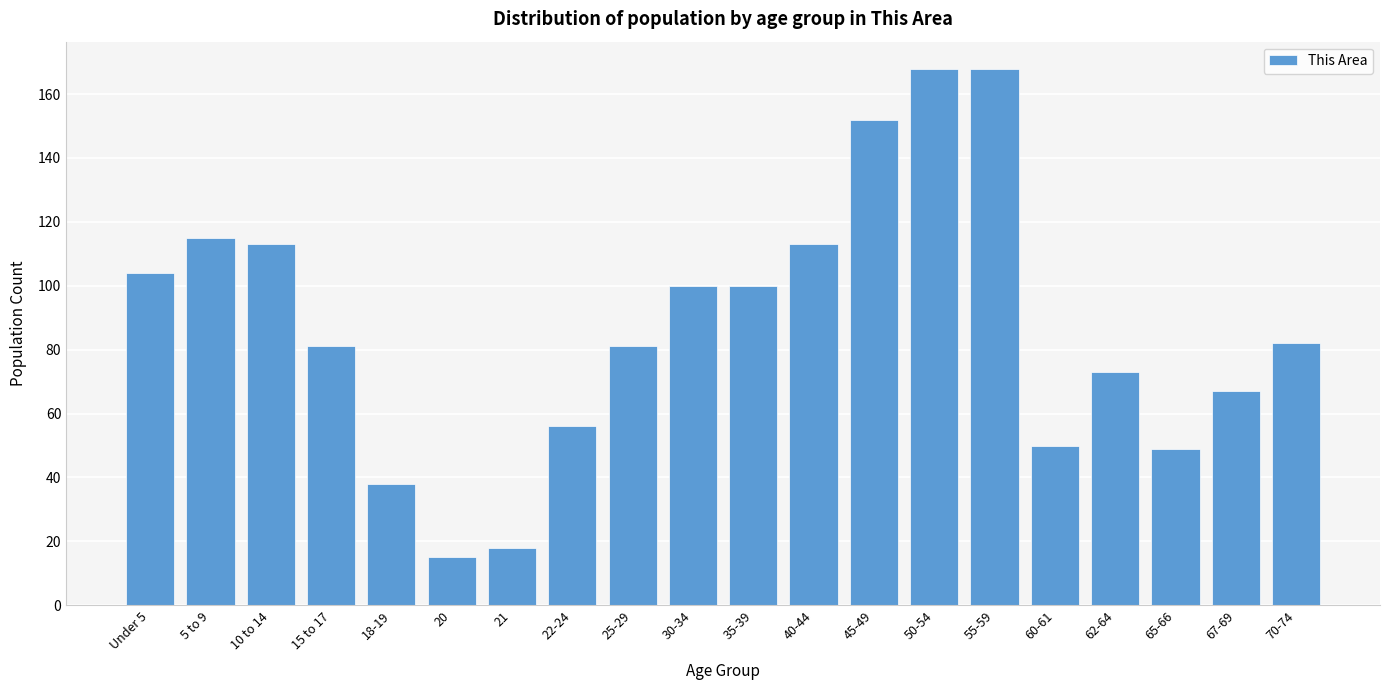

Reading left to right, transcribe all the data shown in this chart.

Under 5=104	5 to 9=115	10 to 14=113	15 to 17=81	18-19=38	20=15	21=18	22-24=56	25-29=81	30-34=100	35-39=100	40-44=113	45-49=152	50-54=168	55-59=168	60-61=50	62-64=73	65-66=49	67-69=67	70-74=82